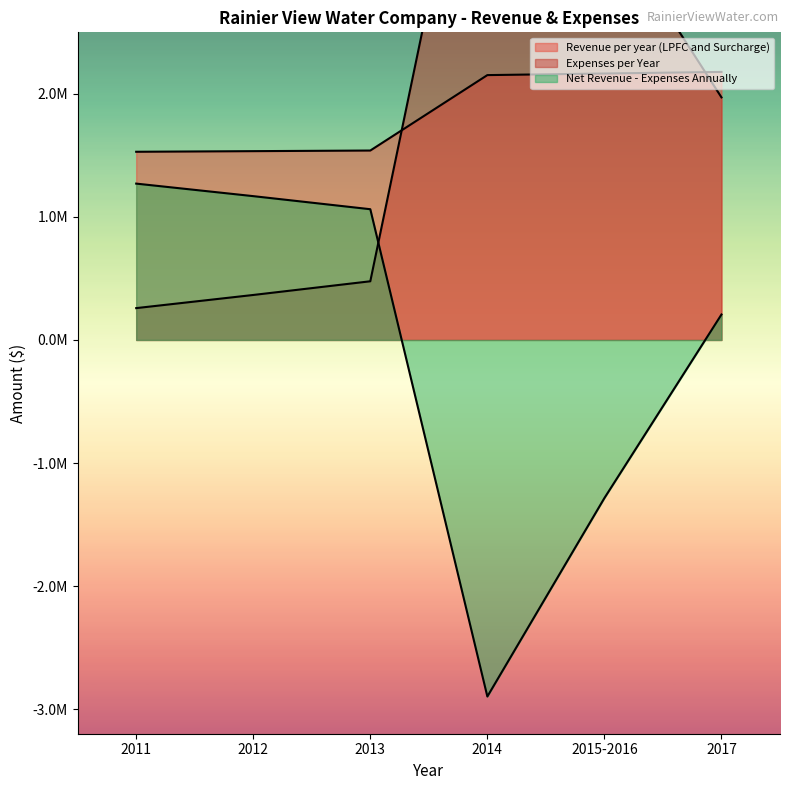

At which category is the sum across all series the highest?

2017